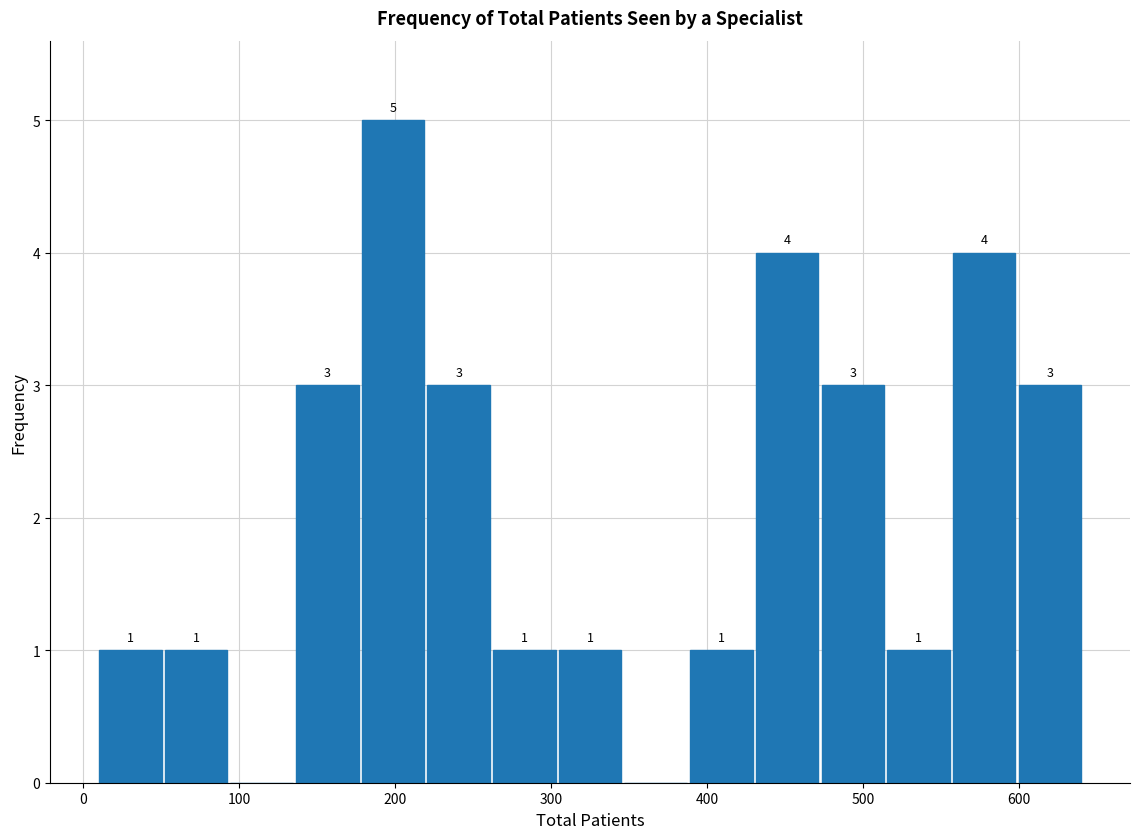

Over which range of the x-axis is the bar tallest?

180 to 220